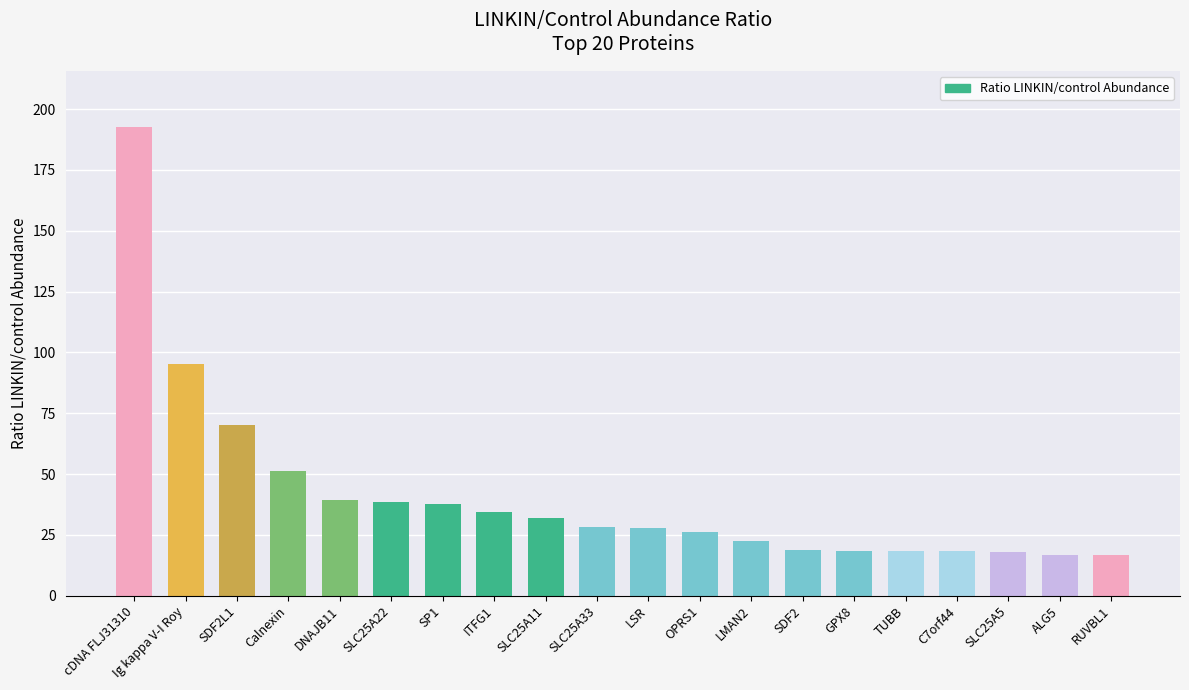

What is the difference between the maximum and minimum values?

175.9